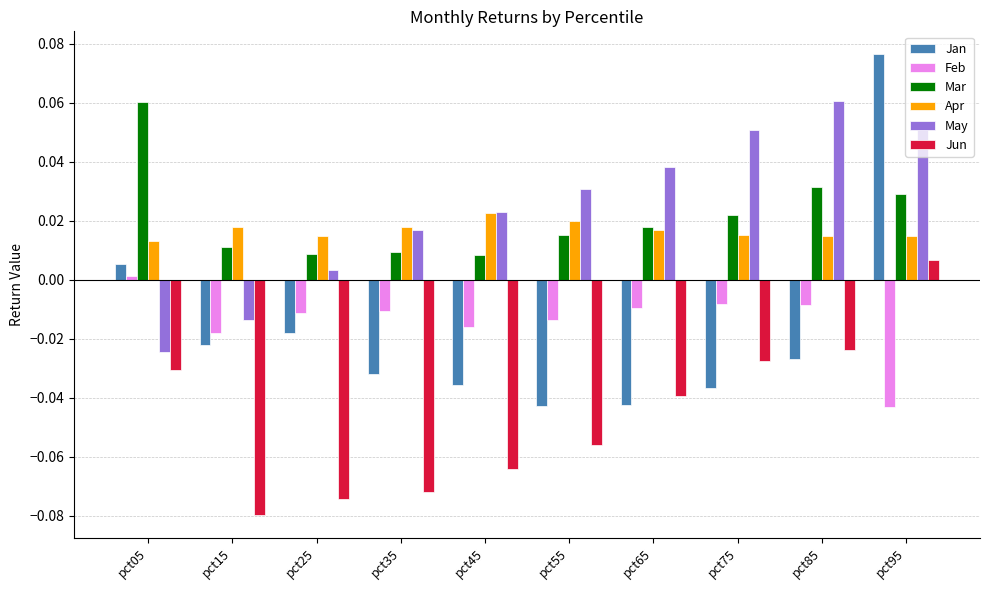

The value of Feb at pct95 is -0.0. True or false?

True